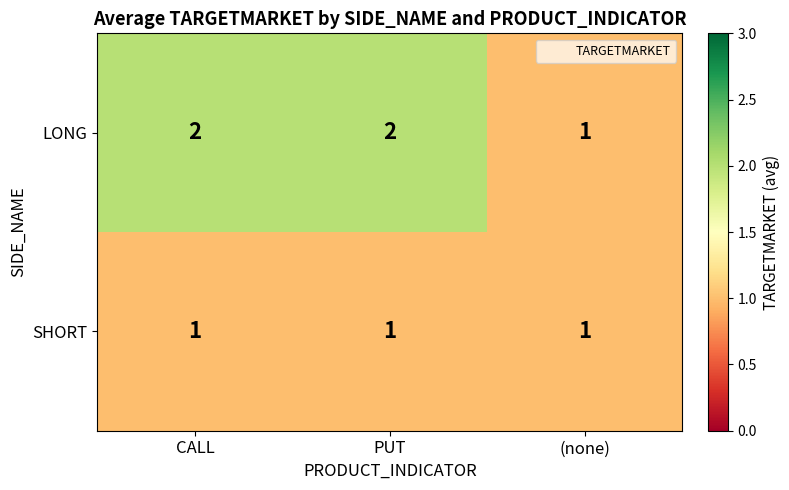

How many data points does each series have?

3